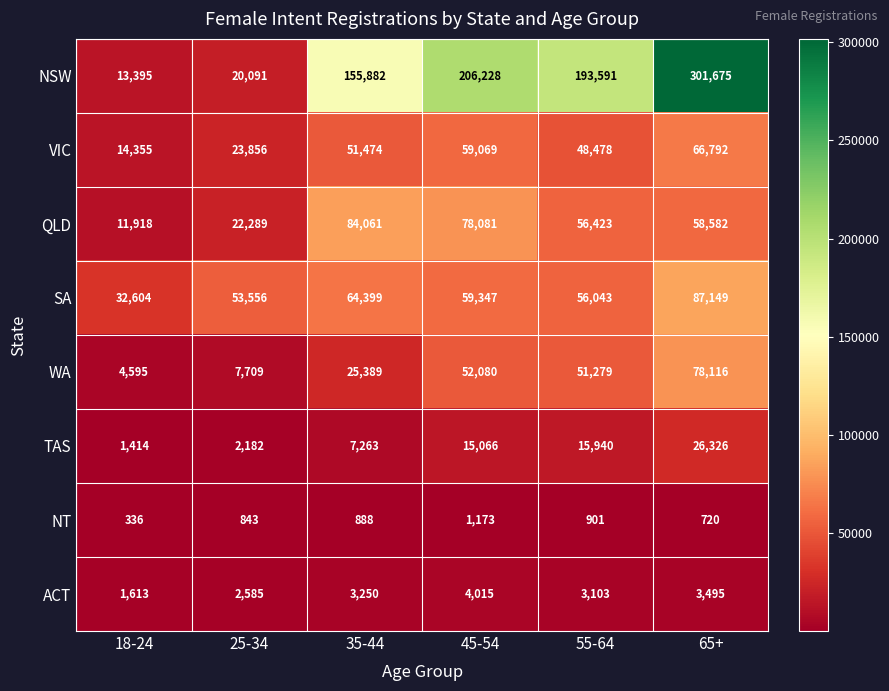

At which category is the sum across all series the highest?

65+